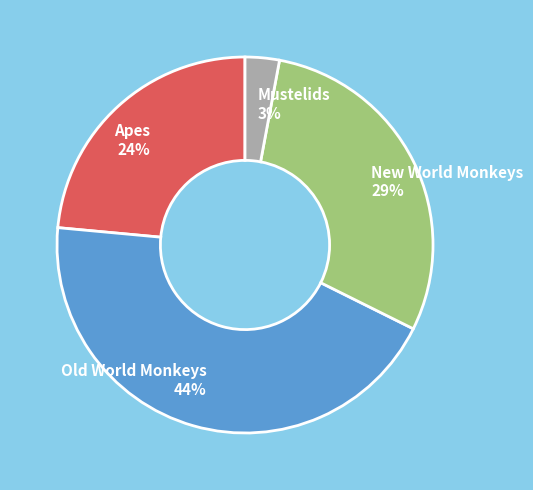

Approximately how many times larger is the value at Old World Monkeys compared to New World Monkeys?

1.5